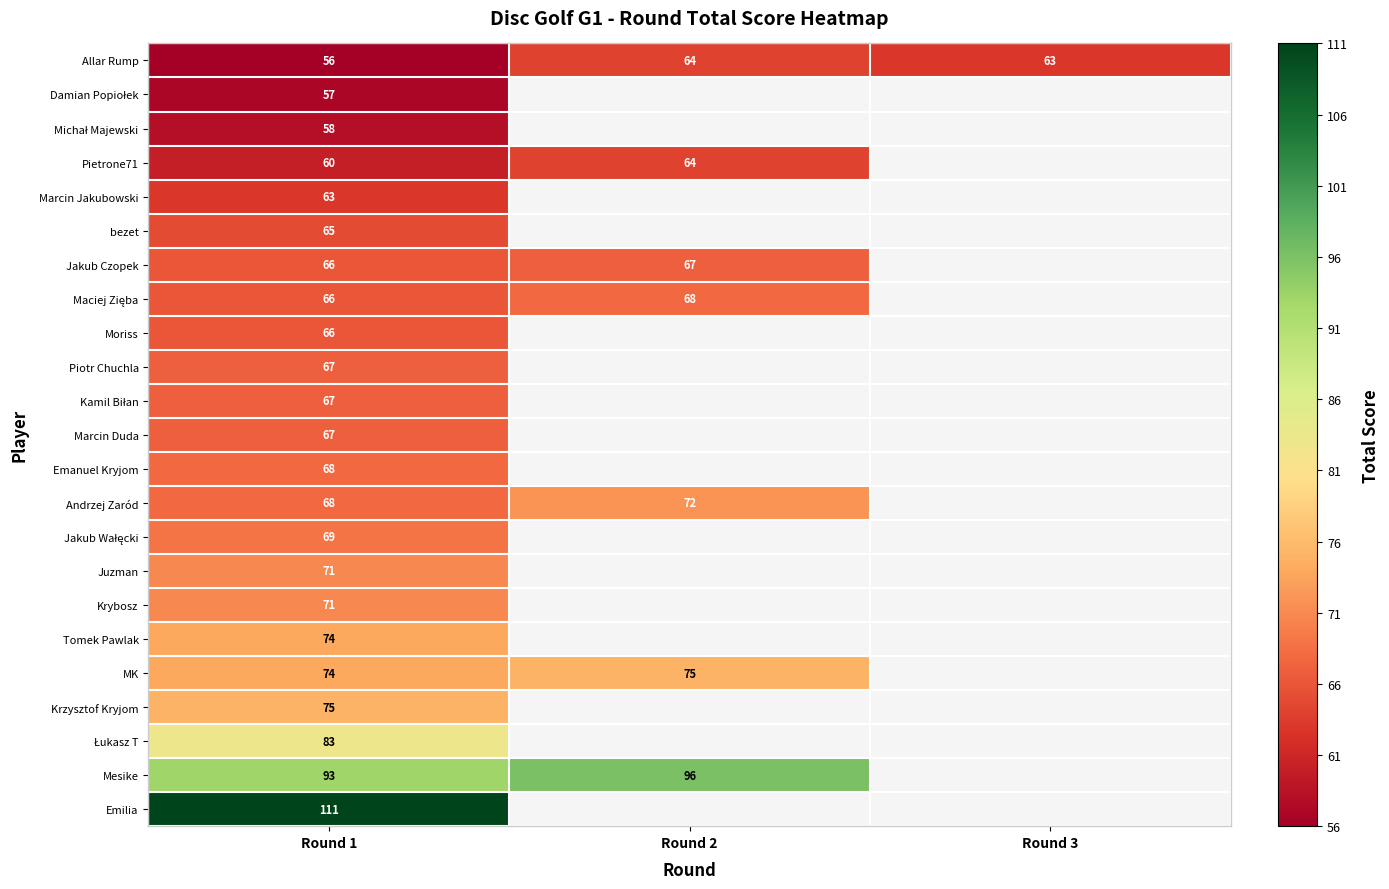

The Jakub Czopek series shows 66 at Round 1. True or false?

True